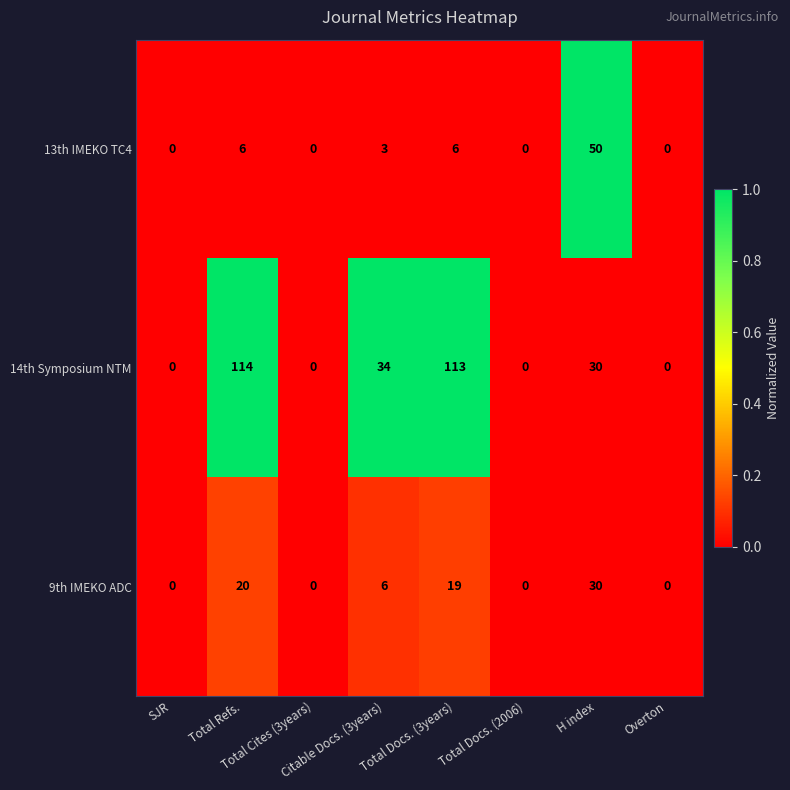

Rank the series by their maximum value, from lowest to highest.

9th IMEKO ADC, 13th IMEKO TC4, 14th Symposium NTM